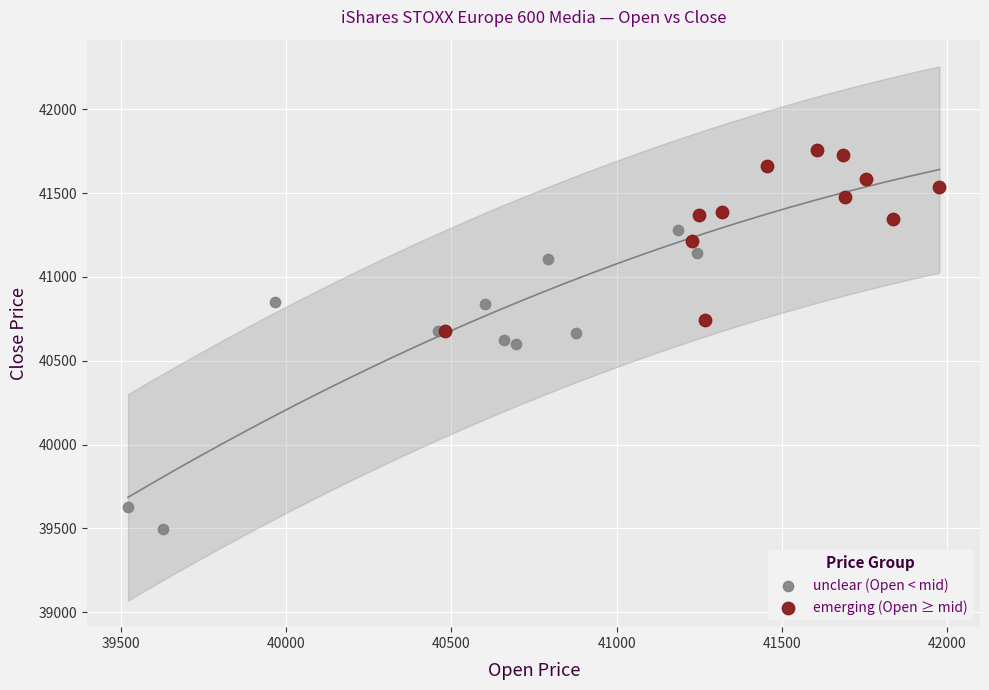

Which series contains the highest Y value?

emerging (Open ≥ mid)